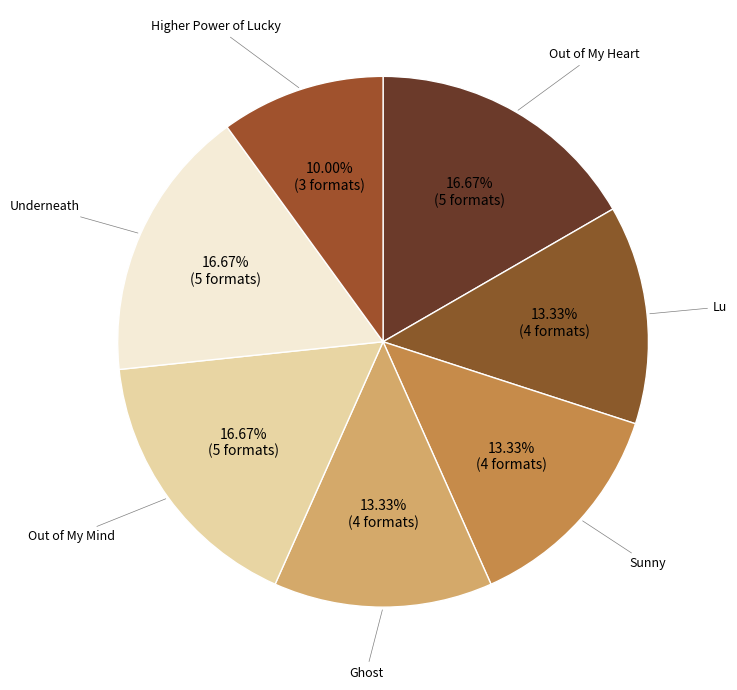

How many segments does this pie chart have?

7